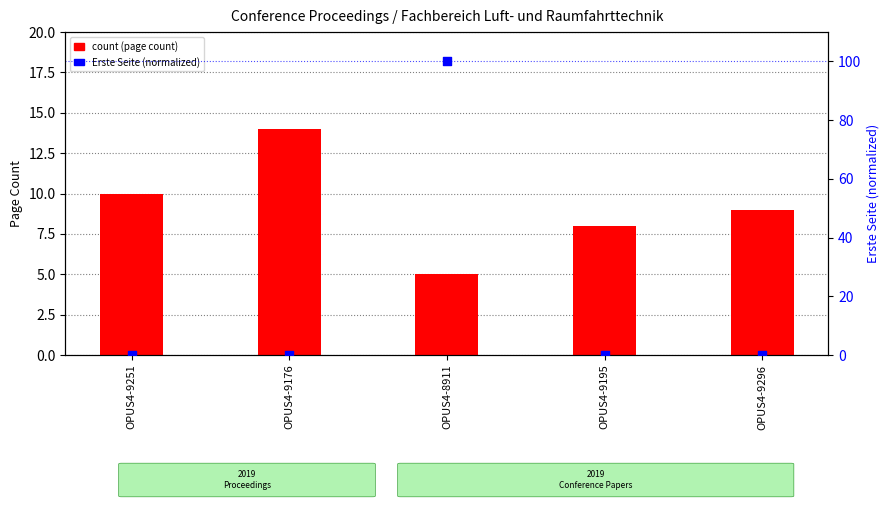

Which series reaches the maximum Y coordinate?

Erste Seite (normalized)